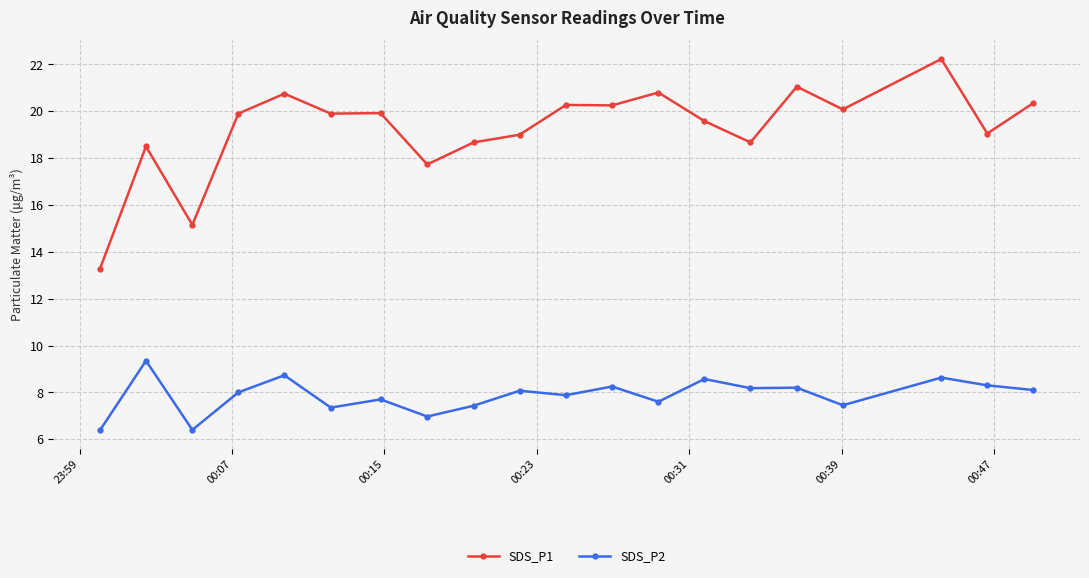

What is the value of the SDS_P1 point at the 1st from the left?

13.3